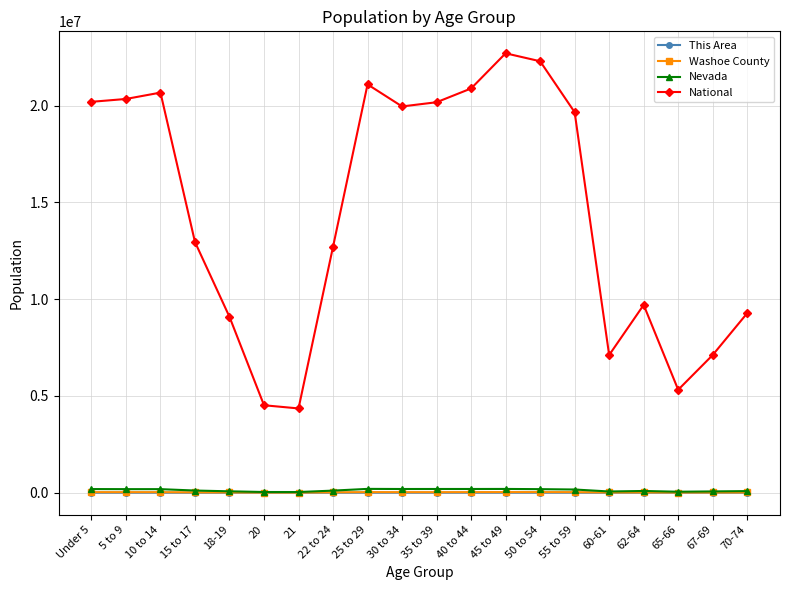

What is the label of the 12th point from the left?

40 to 44